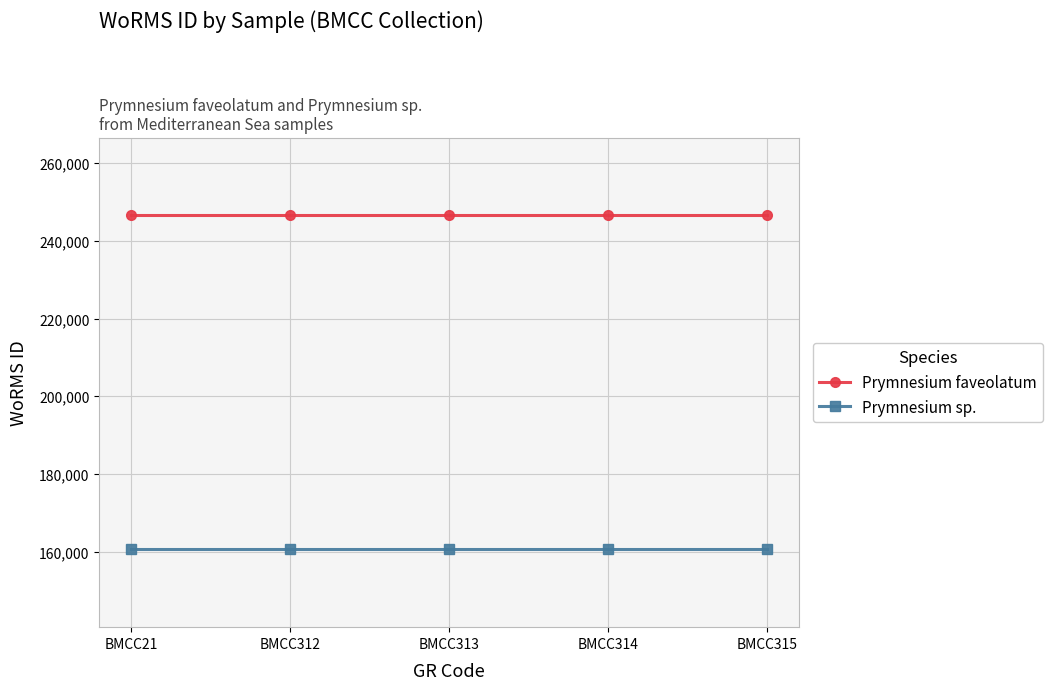

True or false: Prymnesium sp. has a value of 160563 at BMCC21.

True